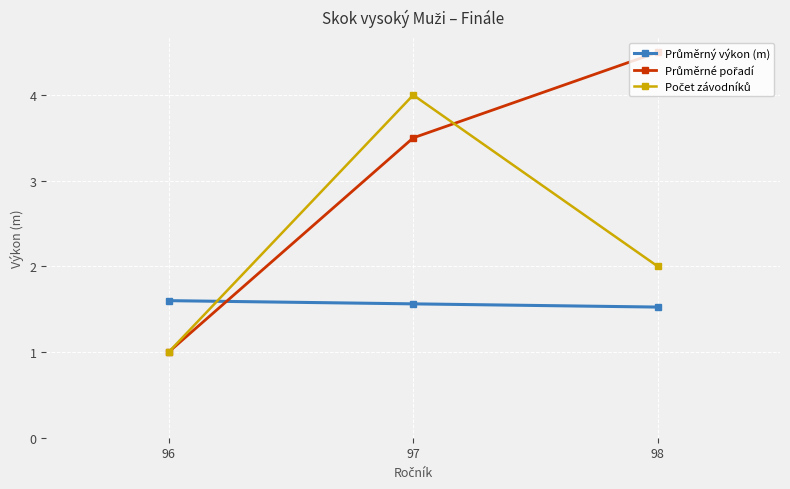

What is the difference between the highest and lowest values at 97?

2.4